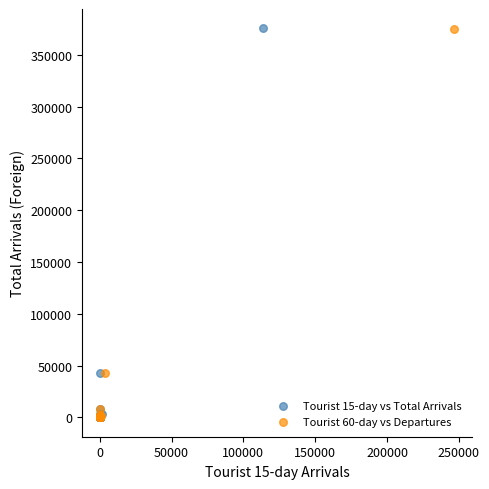

Which series has the widest spread of Y values?

Tourist 15-day vs Total Arrivals